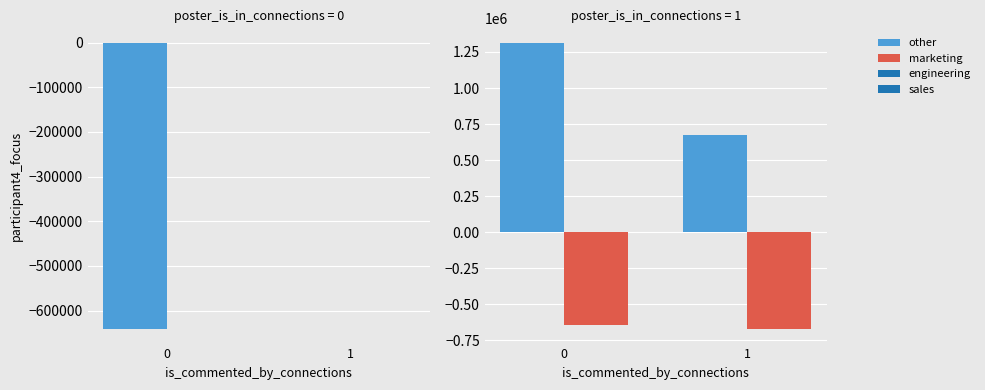

How many bars are there in total?

8